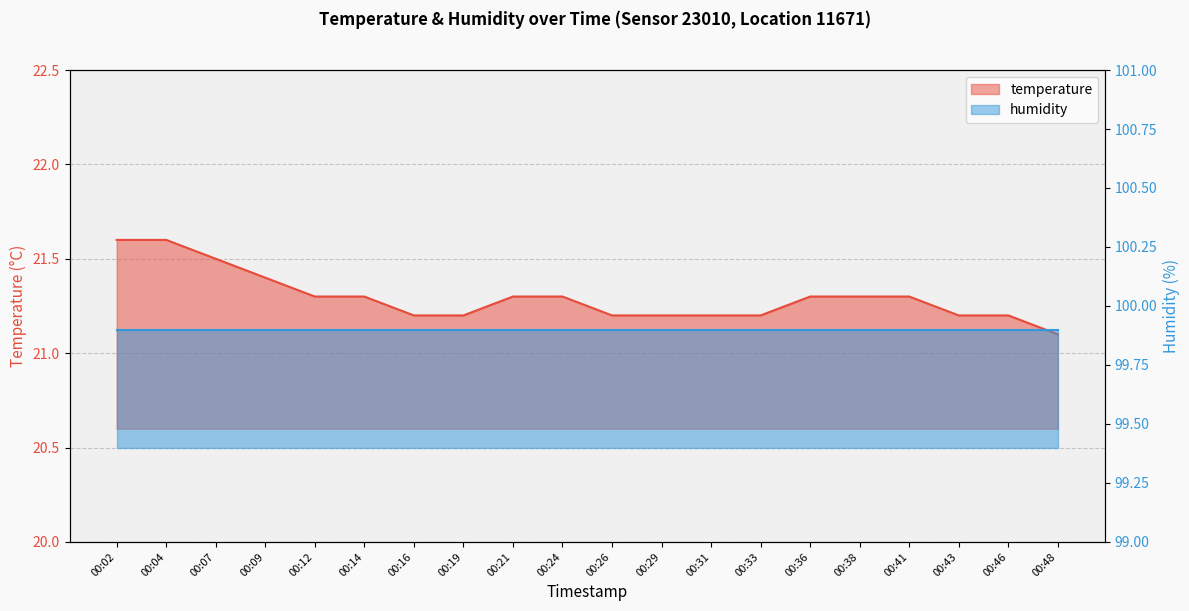

What is the change in value from 00:04 to 00:33?

-0.4